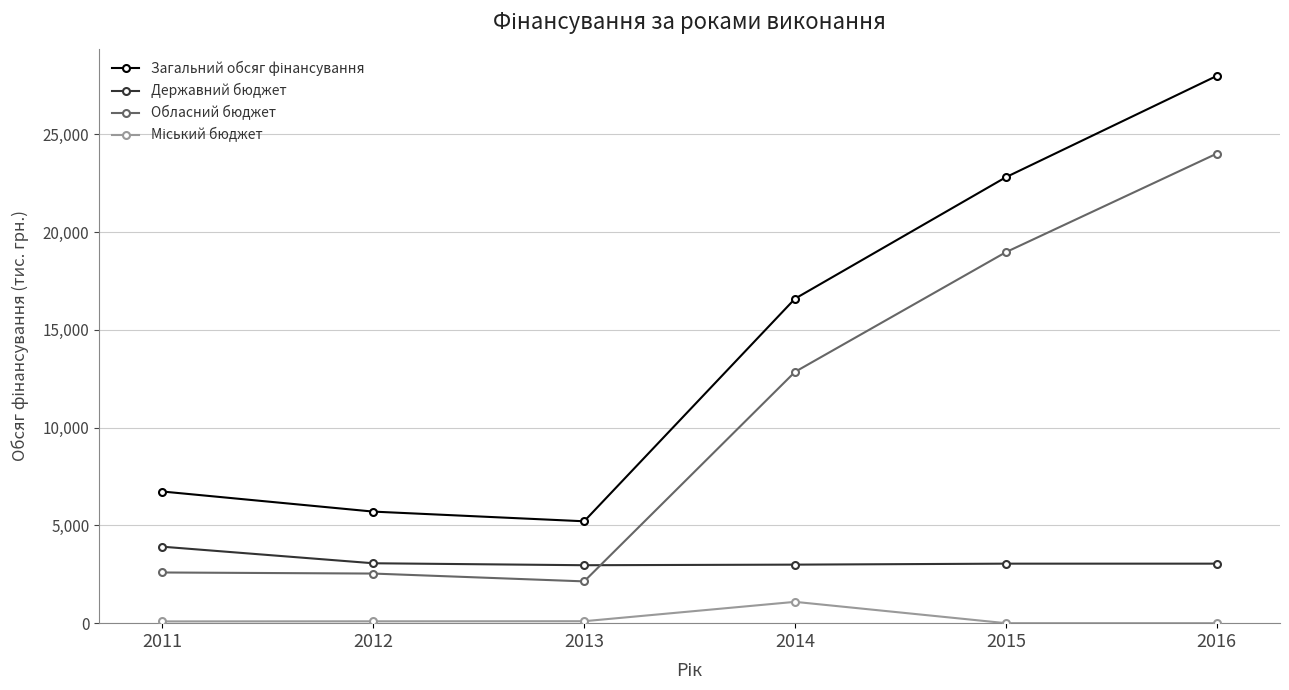

True or false: Обласний бюджет and Державний бюджет cross at least once.

True